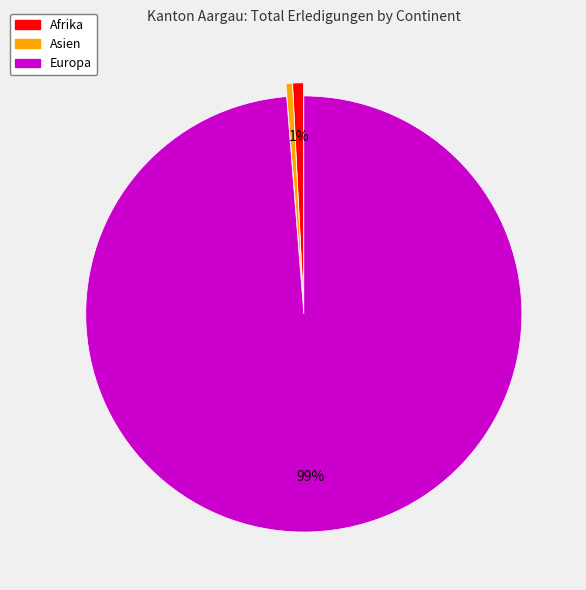

How many slices are in this pie chart?

3